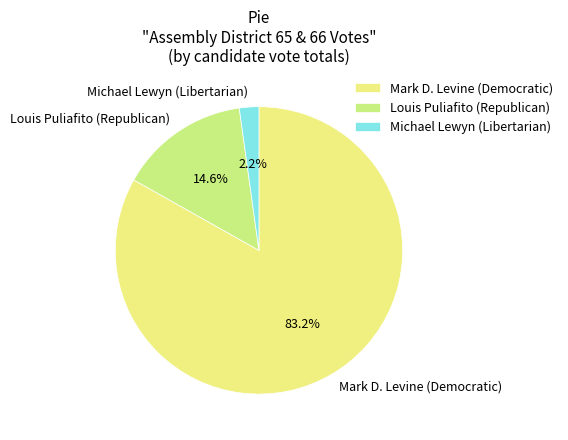

Count the number of slices in the pie.

3